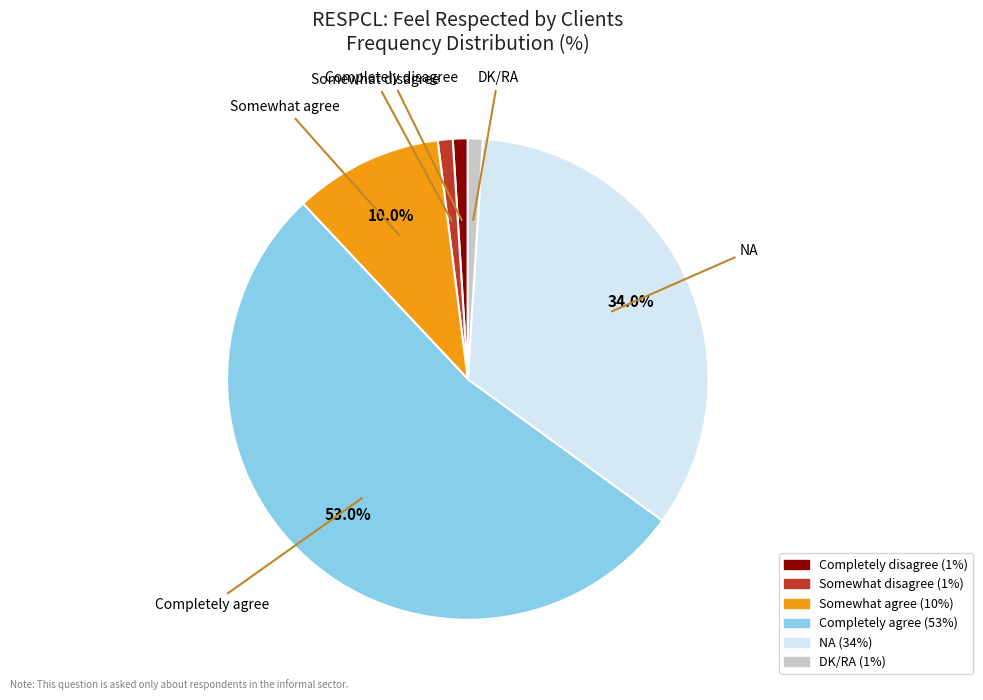

To the nearest percent, what is the difference between the largest and smallest slice percentages?

52%